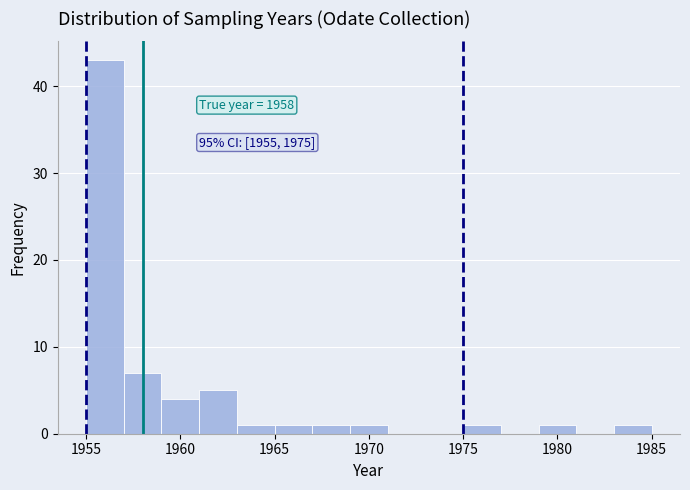

Over which range of the x-axis is the bar tallest?

1955 to 1957